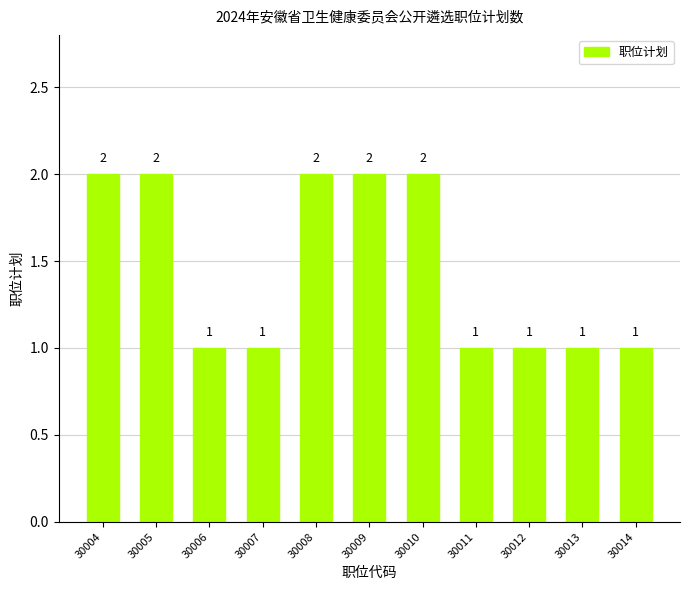

What is the difference between the maximum and minimum values?

1